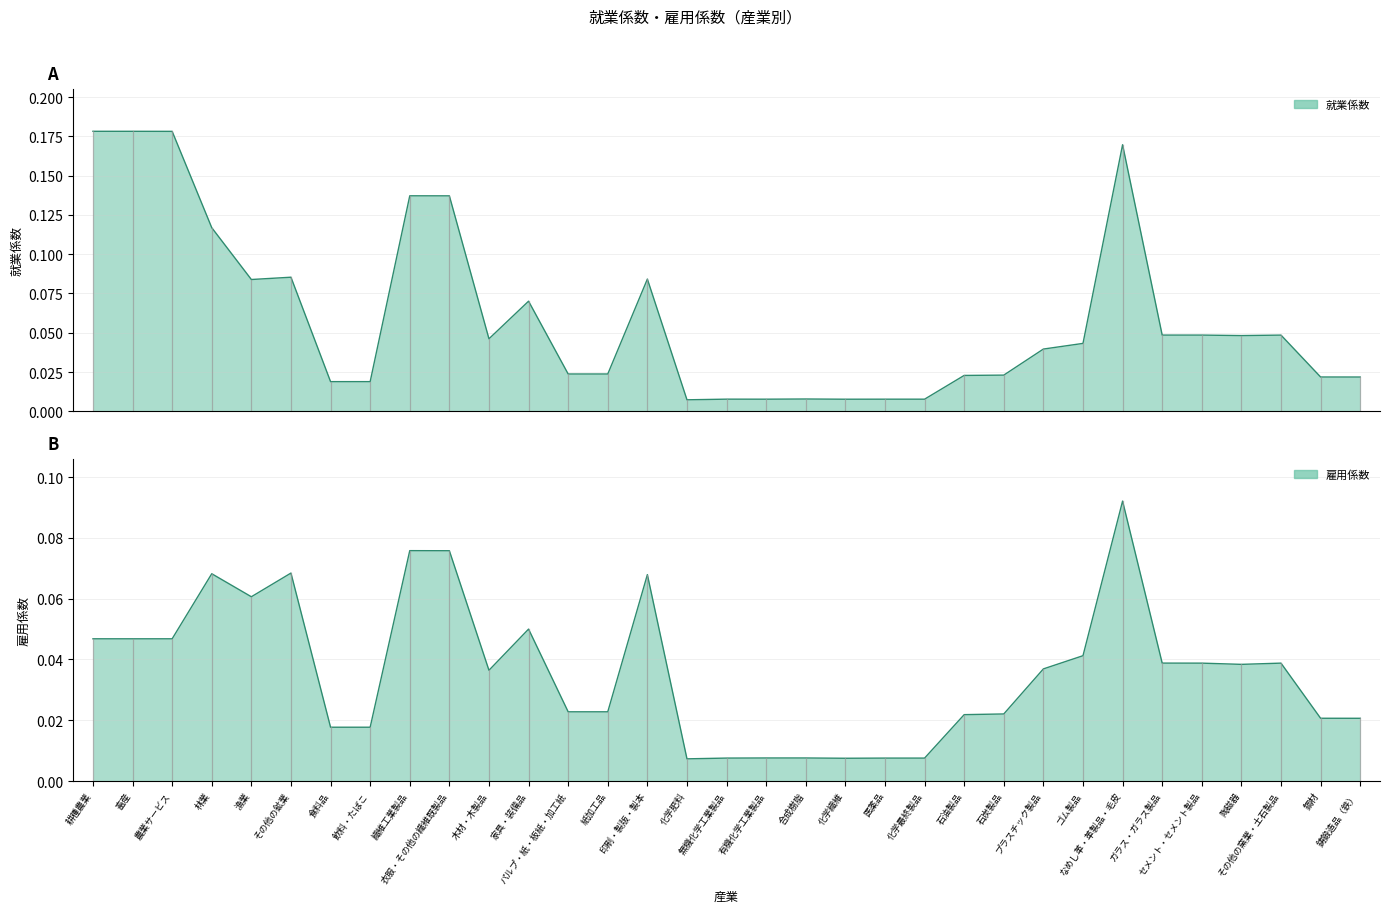

How many data points does each series have?

33